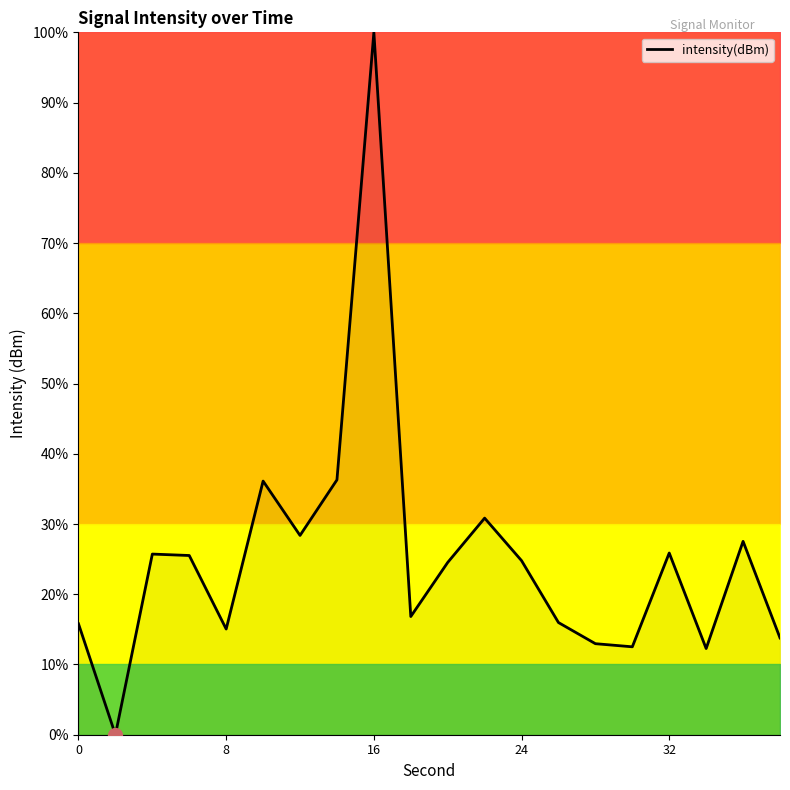

What is the maximum value shown in the chart?

100.0